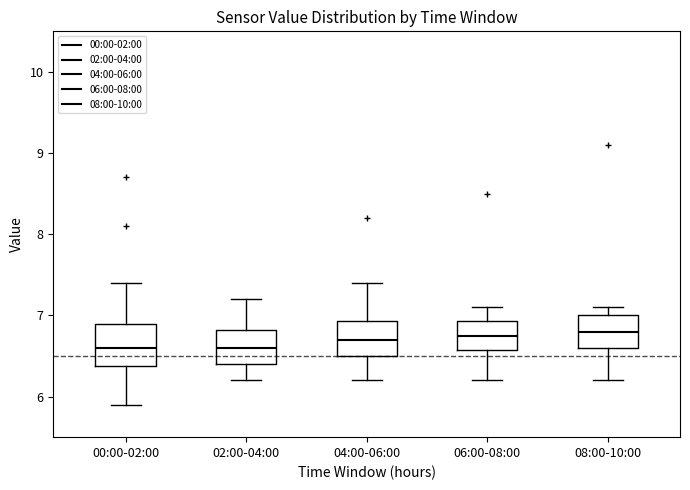

Reading left to right, read every box against the y-axis: the position of its median line, the range the box covers, and the ends of its whiskers. The values are not printed on the chart, so give them approximately, as read against the axis.

00:00-02:00: median 6.6, box 6.4 to 6.9, whiskers 5.9 to 7.4
02:00-04:00: median 6.6, box 6.4 to 6.8, whiskers 6.2 to 7.2
04:00-06:00: median 6.7, box 6.5 to 6.9, whiskers 6.2 to 7.4
06:00-08:00: median 6.8, box 6.6 to 6.9, whiskers 6.2 to 7.1
08:00-10:00: median 6.8, box 6.6 to 7.0, whiskers 6.2 to 7.1